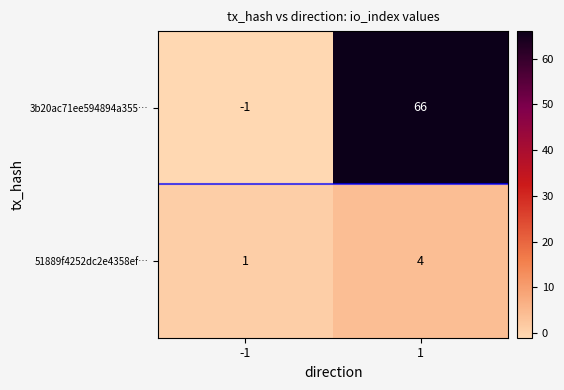

True or false: 51889f4252dc2e4358ef… has a value of 4 at 1.

True